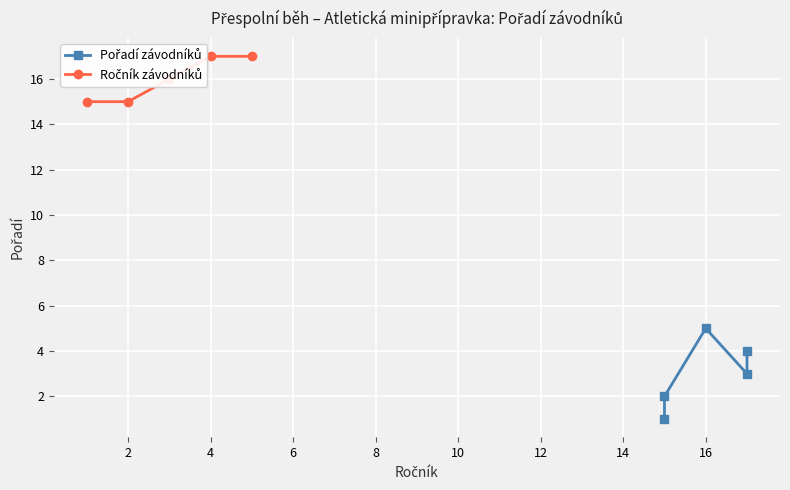

What is the value of the Pořadí závodníků point at the 5th from the left?

4